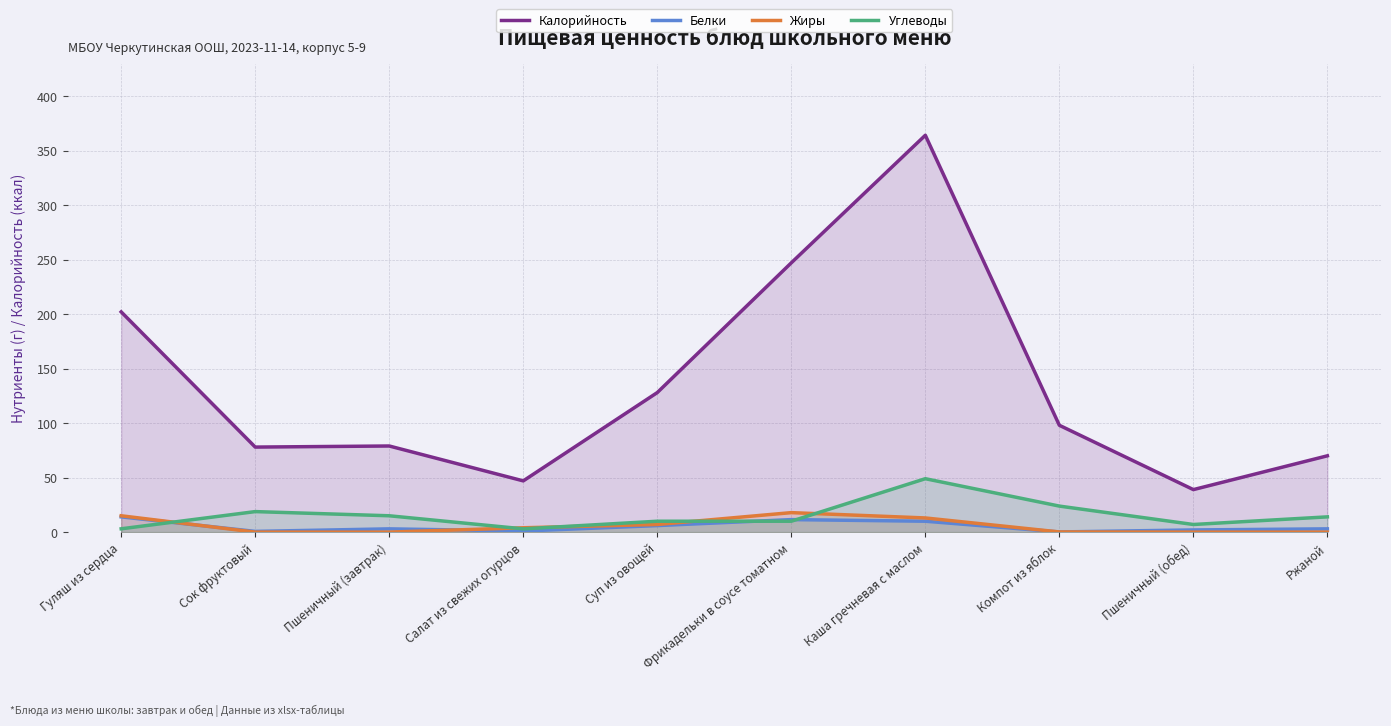

True or false: Жиры and Калорийность cross at least once.

False